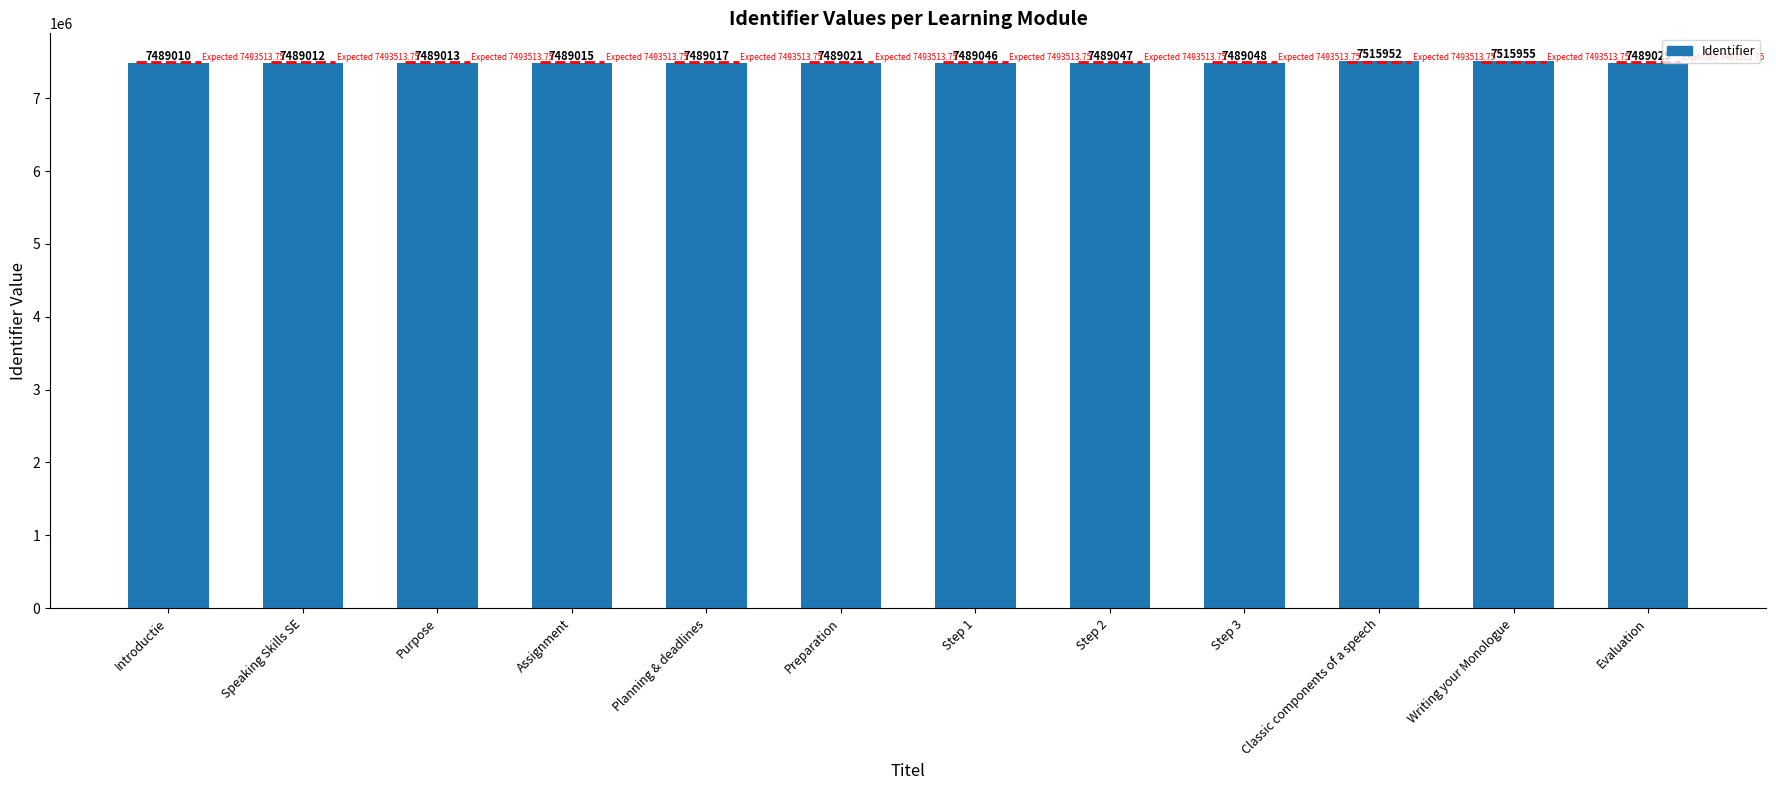

Reading left to right, transcribe all the data shown in this chart.

Introductie=7489010	Speaking Skills SE=7489012	Purpose=7489013	Assignment=7489015	Planning & deadlines=7489017	Preparation=7489021	Step 1=7489046	Step 2=7489047	Step 3=7489048	Classic components of a speech=7515952	Writing your Monologue=7515955	Evaluation=7489029